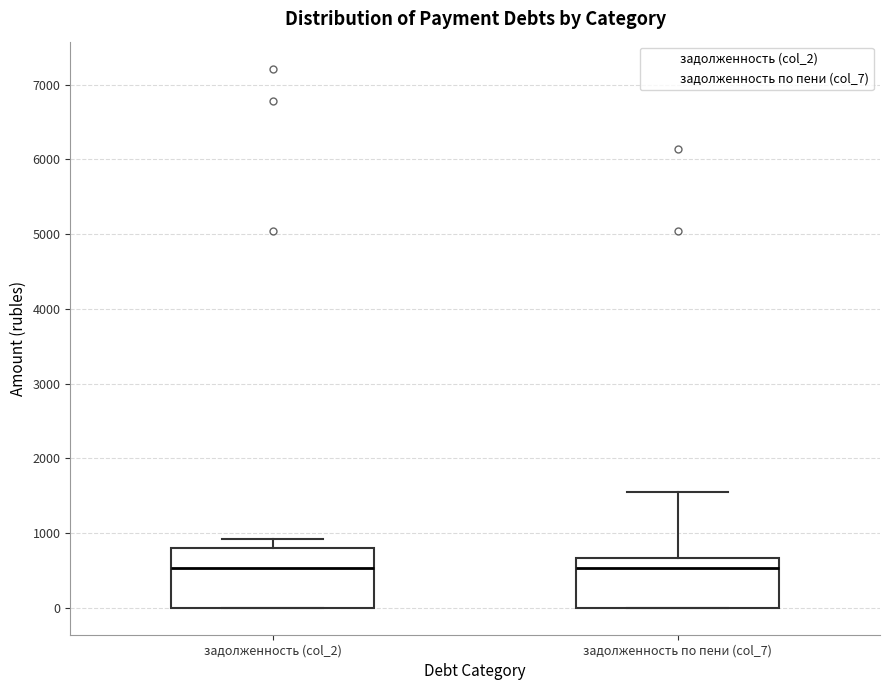

Reading left to right, read every box against the y-axis: the position of its median line, the range the box covers, and the ends of its whiskers. The values are not printed on the chart, so give them approximately, as read against the axis.

задолженность (col_2): median 500, box 0 to 800, whiskers 0 to 900
задолженность по пени (col_7): median 500, box 0 to 700, whiskers 0 to 1600